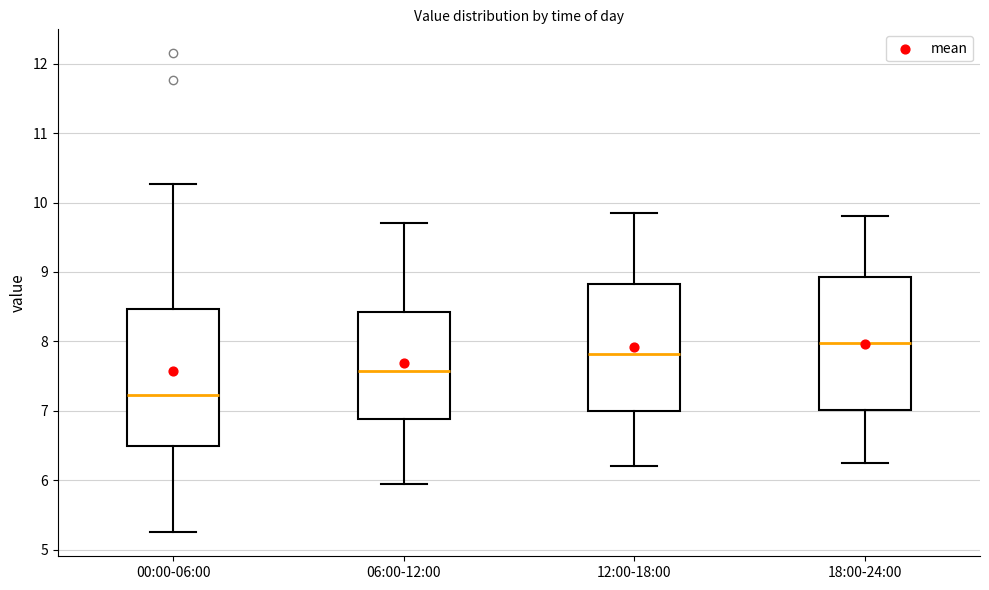

Which box has the highest median line?

18:00-24:00